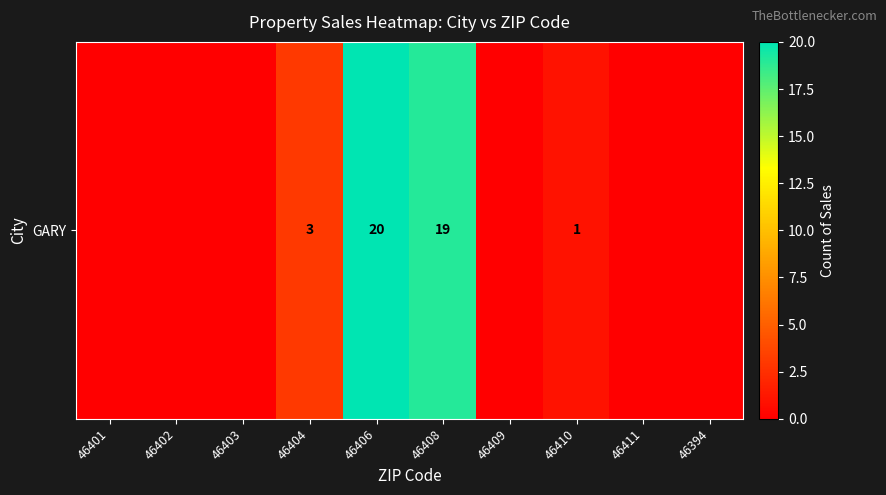

The value at 46411 is -10. True or false?

False